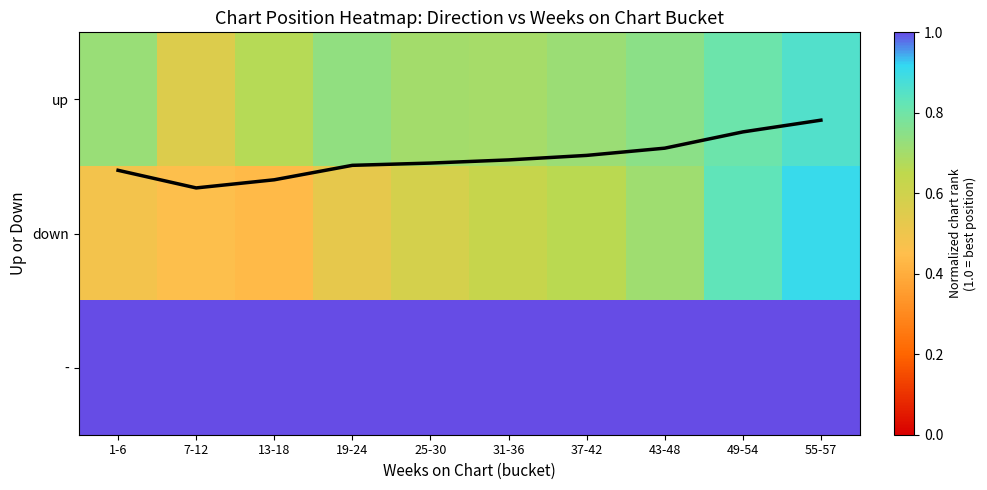

True or false: down has a value of 0.4 at 37-42.

False